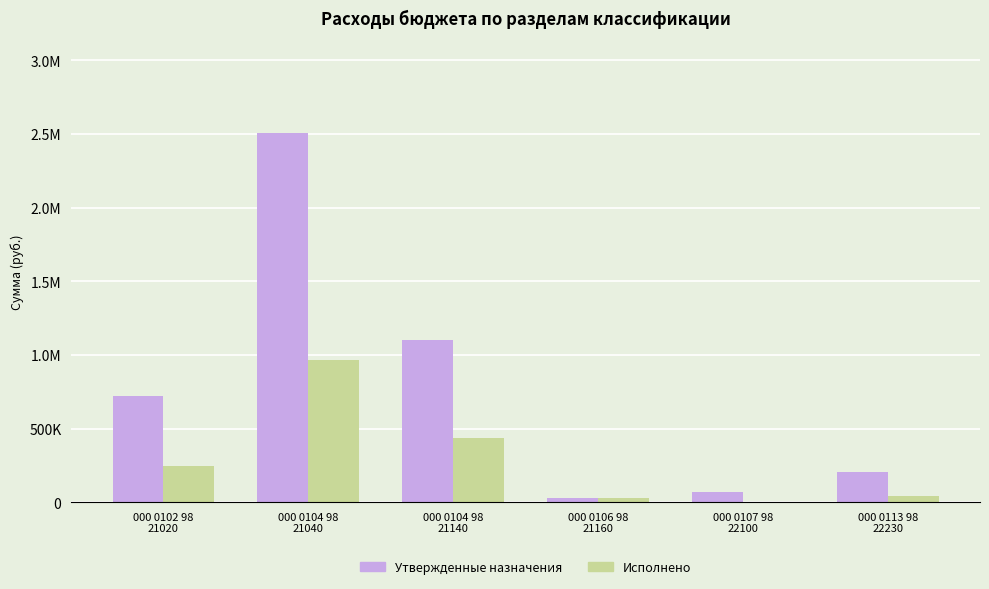

What are all the series names shown in the legend?

Утвержденные назначения, Исполнено